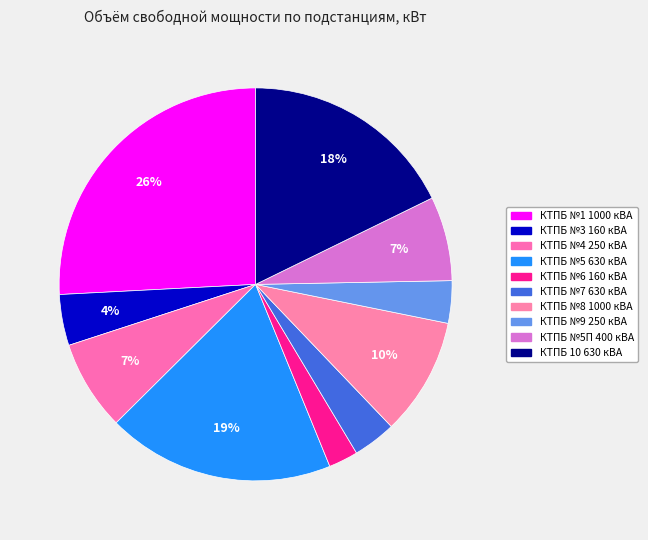

Combined, do КТПБ №1 1000 кВА and КТПБ №7 630 кВА account for over 50%?

No